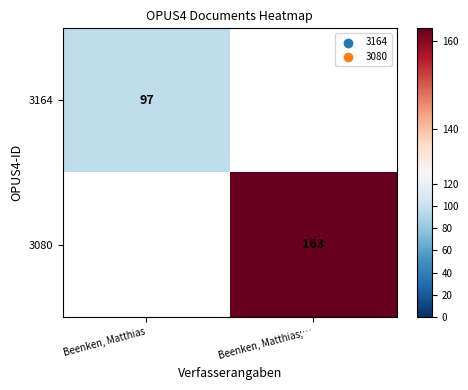

The value of 3080 at Beenken, Matthias;… is 245. True or false?

False